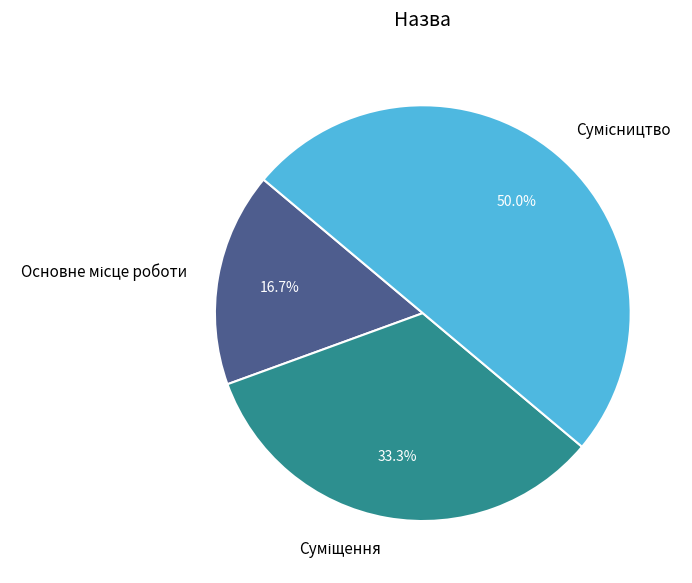

To the nearest percent, what portion does Суміщення represent?

33%